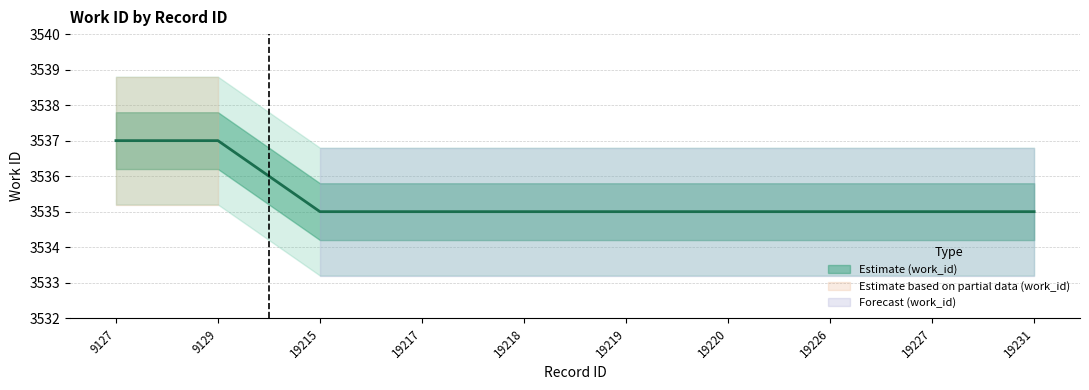

Count the number of categories in the chart.

10